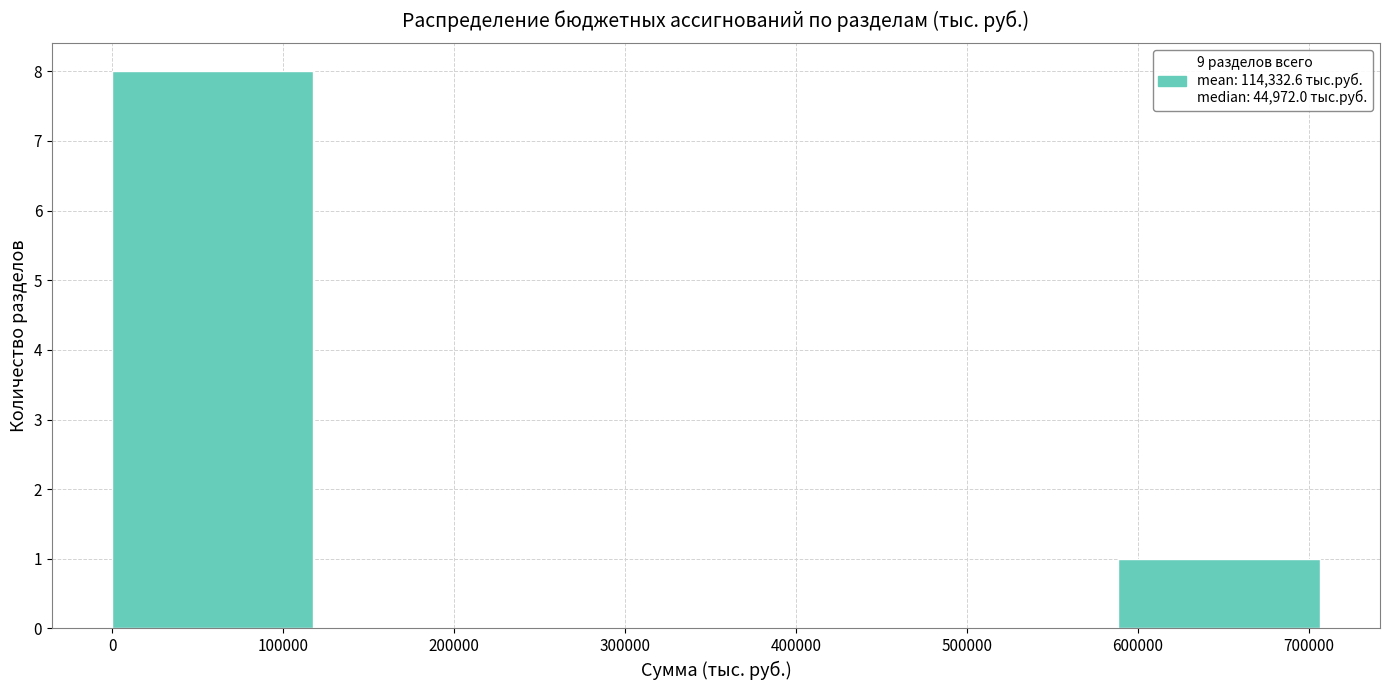

Reading left to right, transcribe this chart: for each bar, give the range it covers on the x-axis and its height. Neither the bar edges nor the heights are printed on the chart, so give them approximately, as read against the axes.

0 to 120000: 8
120000 to 240000: 0
240000 to 350000: 0
350000 to 470000: 0
470000 to 590000: 0
590000 to 710000: 1